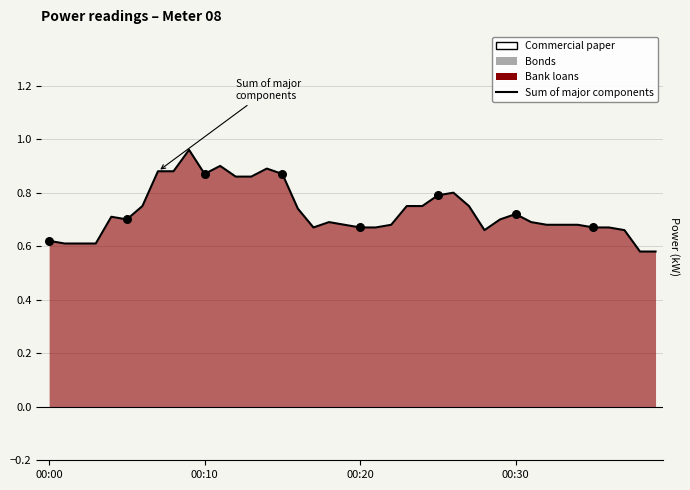

Between 4 and 36, which is larger?

4